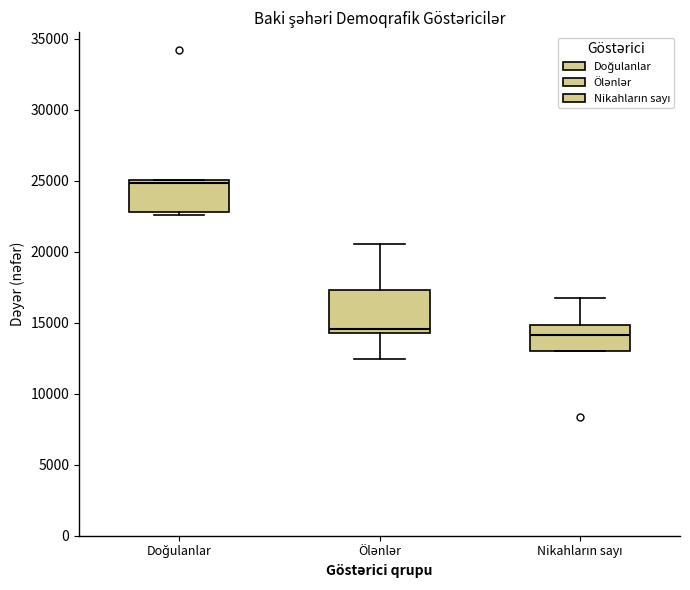

Where is the upper edge of the box for Doğulanlar on the y-axis? The values are not printed on the chart, so give them approximately, as read against the axis.

25000